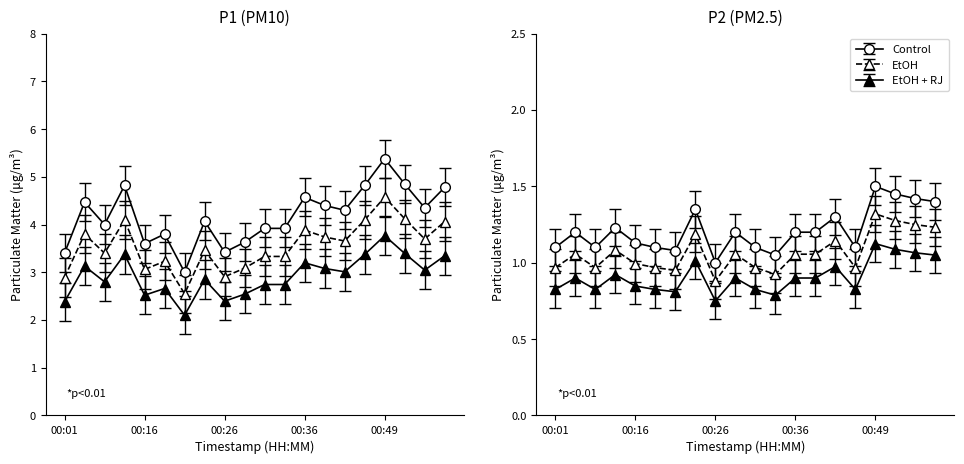

At which category is the sum across all series the highest?

00:49